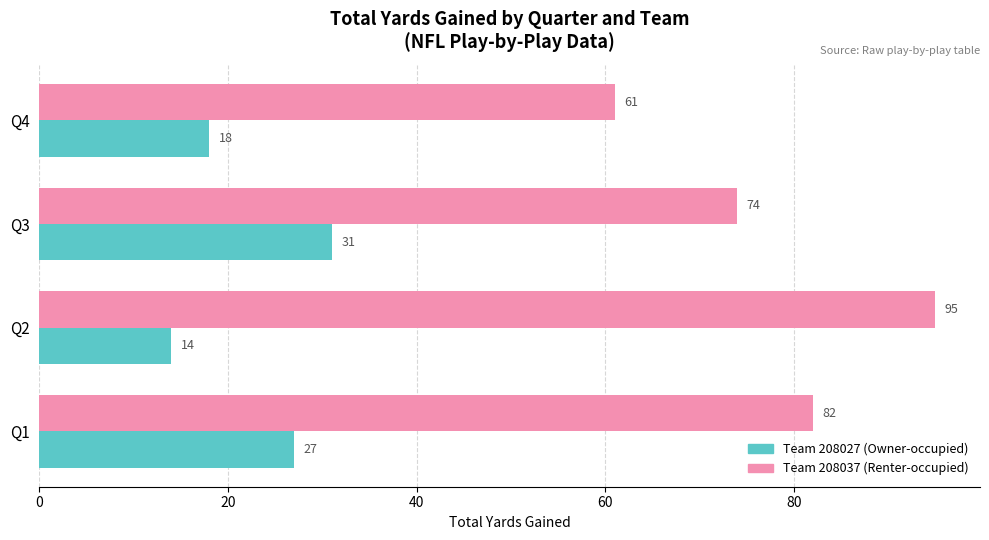

What is the difference between the maximum and minimum values in the Team 208027 (Owner-occupied) series?

17